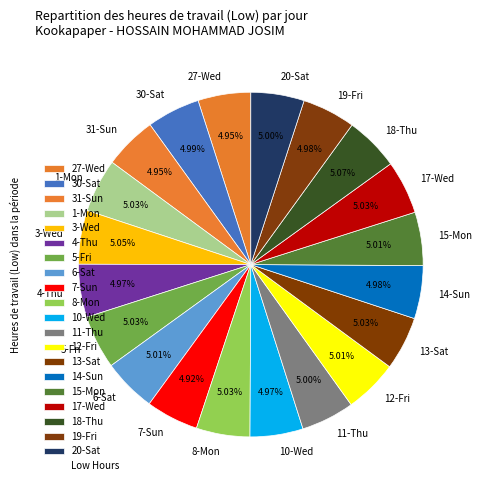

What is the ratio of the value at 14-Sun to the value at 4-Thu?

1.0